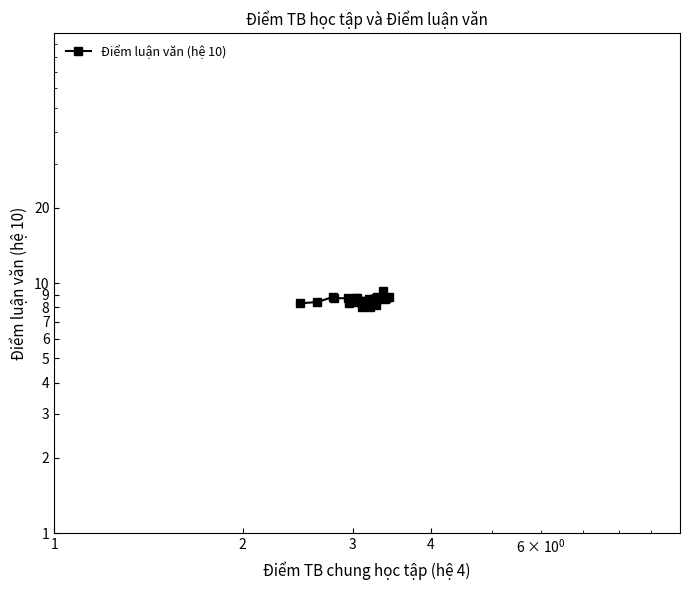

What is the difference between the second highest and minimum values?

0.8